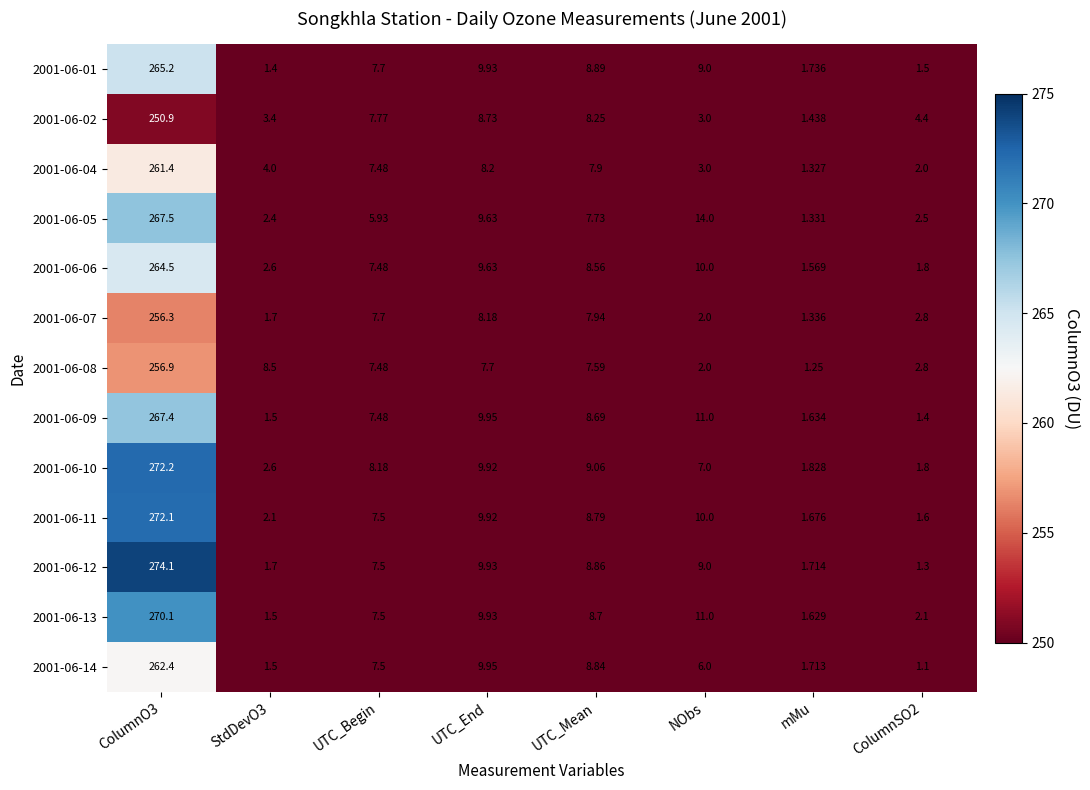

Is the value of 2001-06-09 at ColumnO3 greater than the value of 2001-06-08 at StdDevO3?

Yes